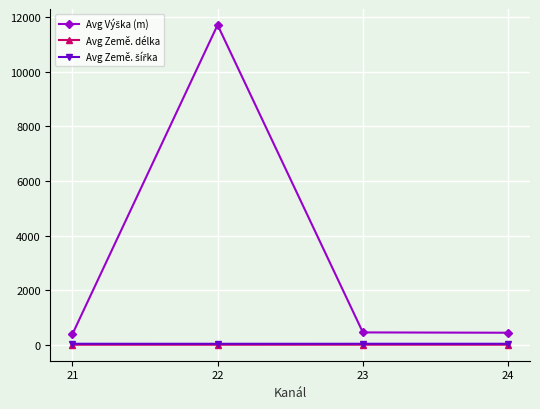

True or false: Avg Země. délka has more than 0 interior local peaks.

True